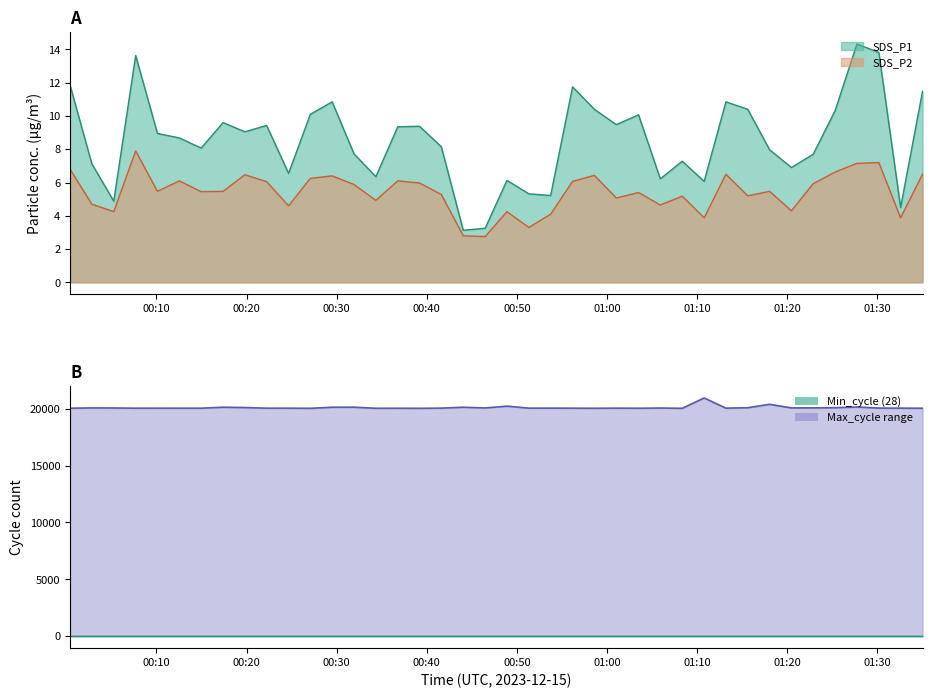

What is the difference between the maximum and minimum values?

911